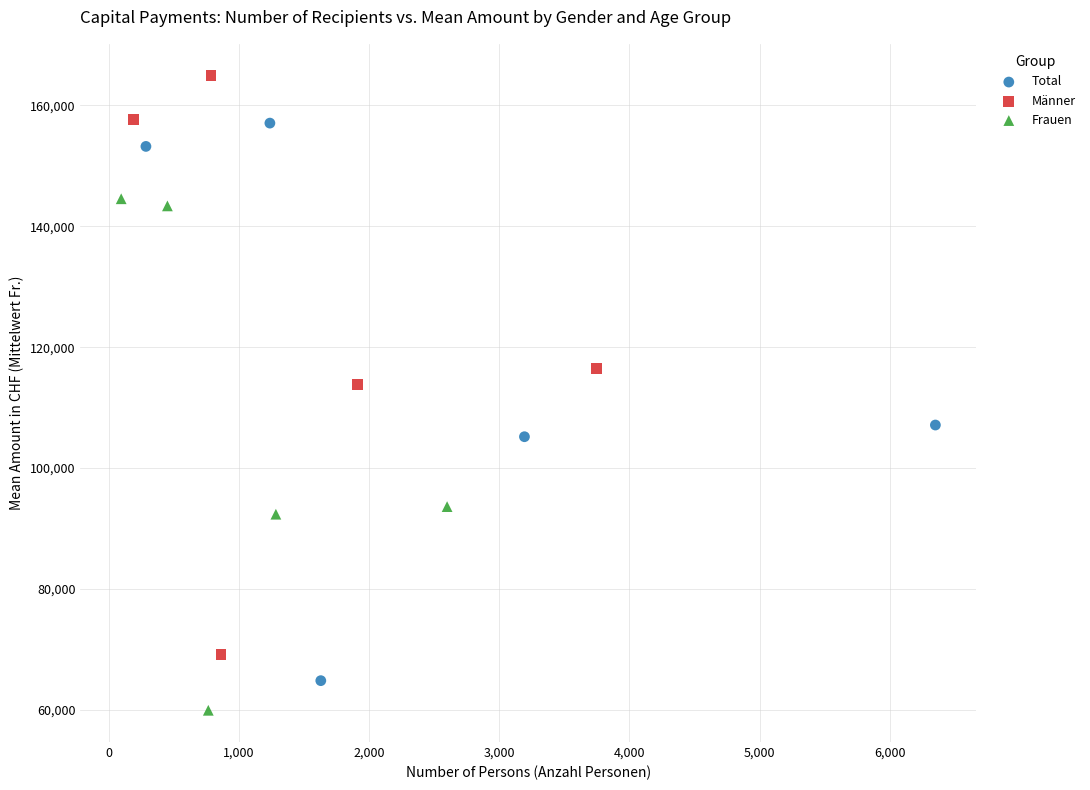

What are all the series names shown in the legend?

Total, Männer, Frauen